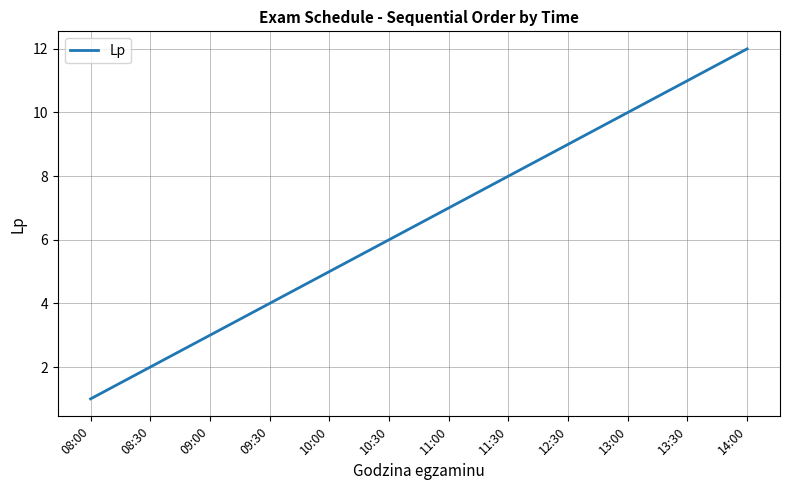

The value at 12:30 is 16. True or false?

False